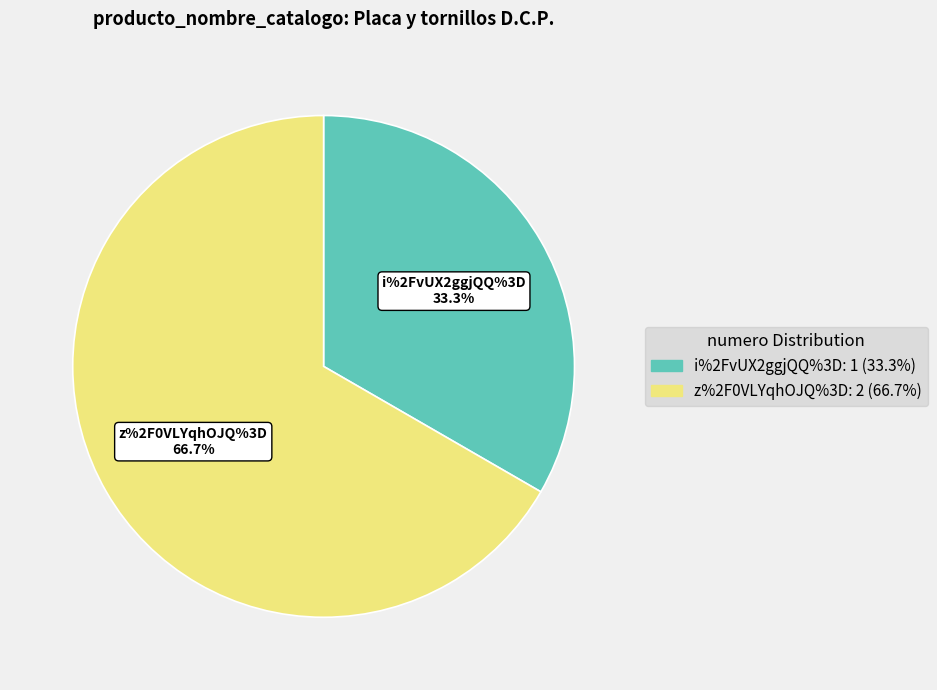

To the nearest percent, what portion does i%2FvUX2ggjQQ%3D represent?

33%